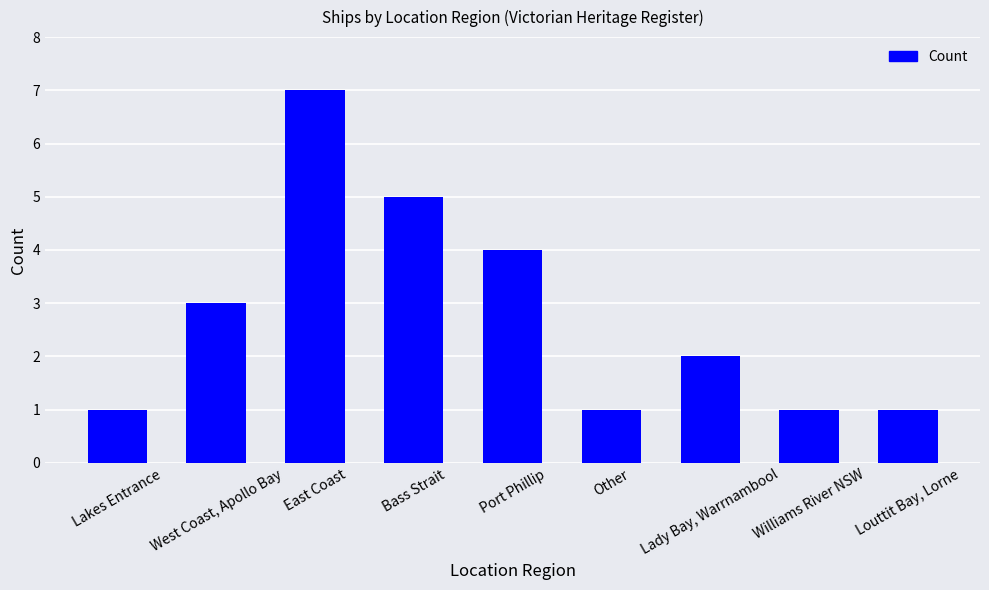

Read the value at Other.

1